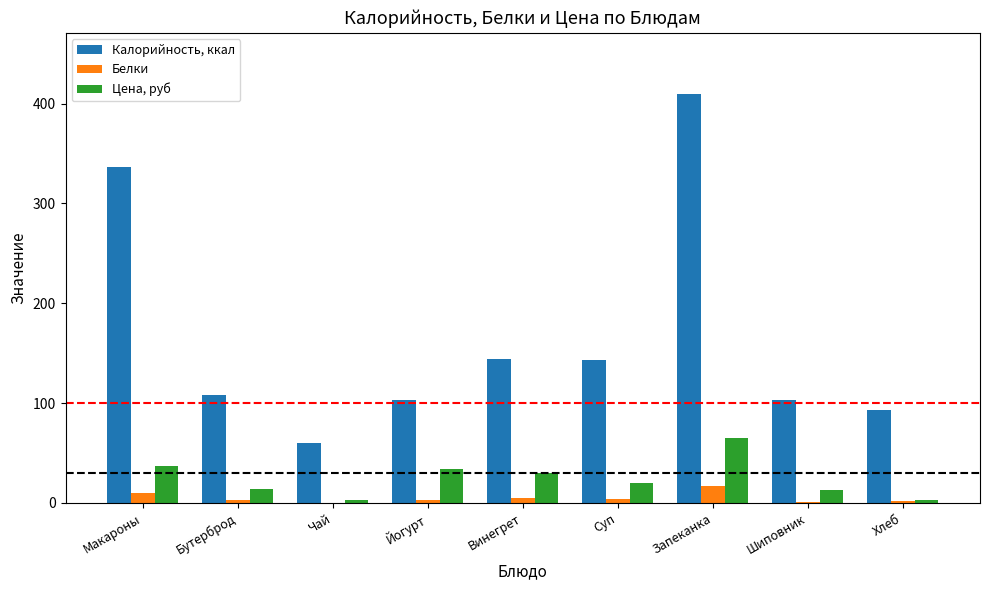

Where does the Цена, руб series first go above 20?

Макароны